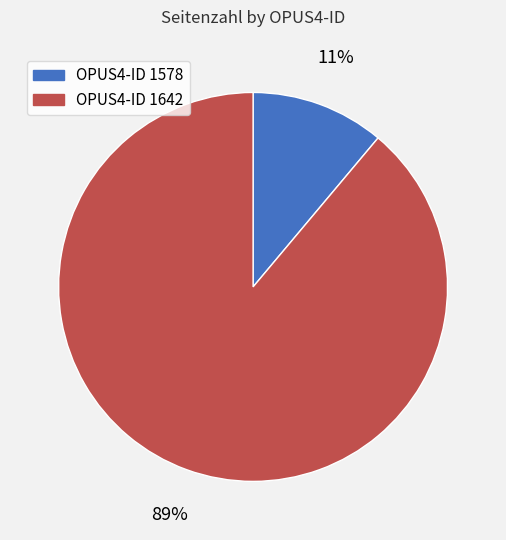

To the nearest percent, what is the average slice percentage?

50%